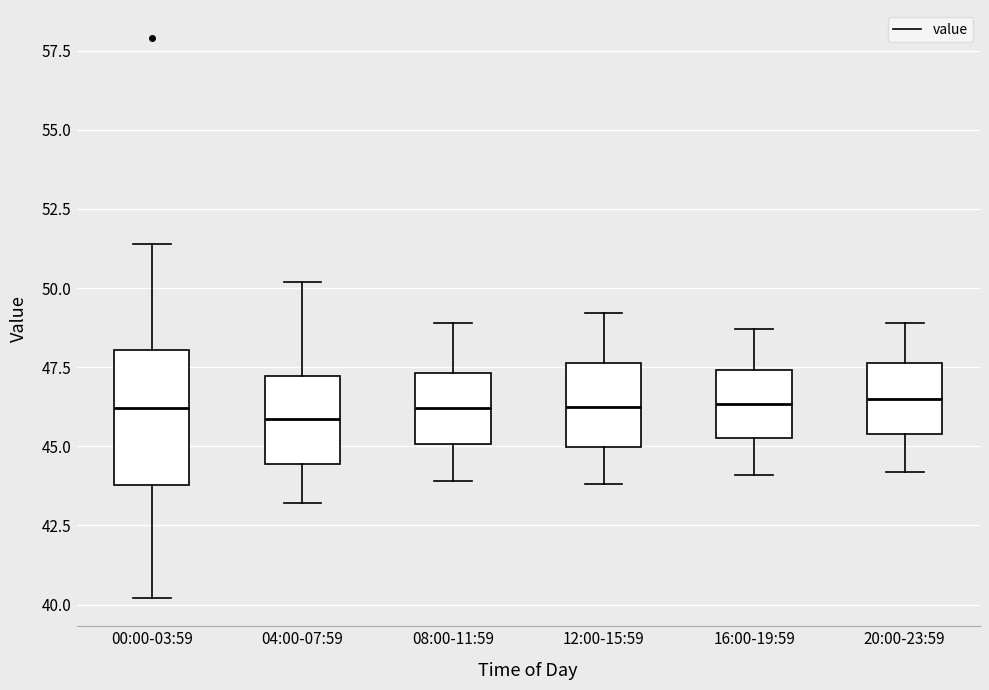

Which box is the tallest, from its lower edge to its upper edge?

00:00-03:59